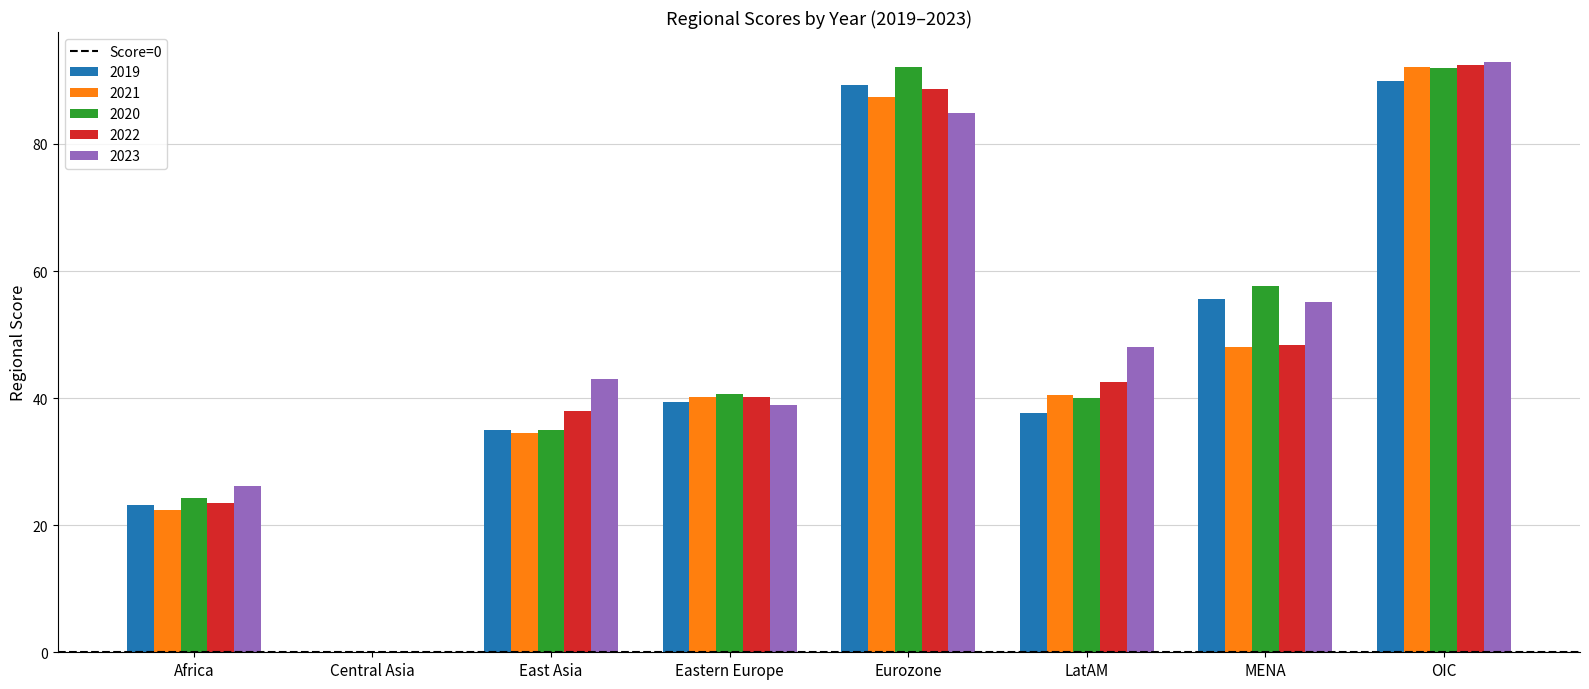

What is the spread (max minus min) of values at OIC?

3.0